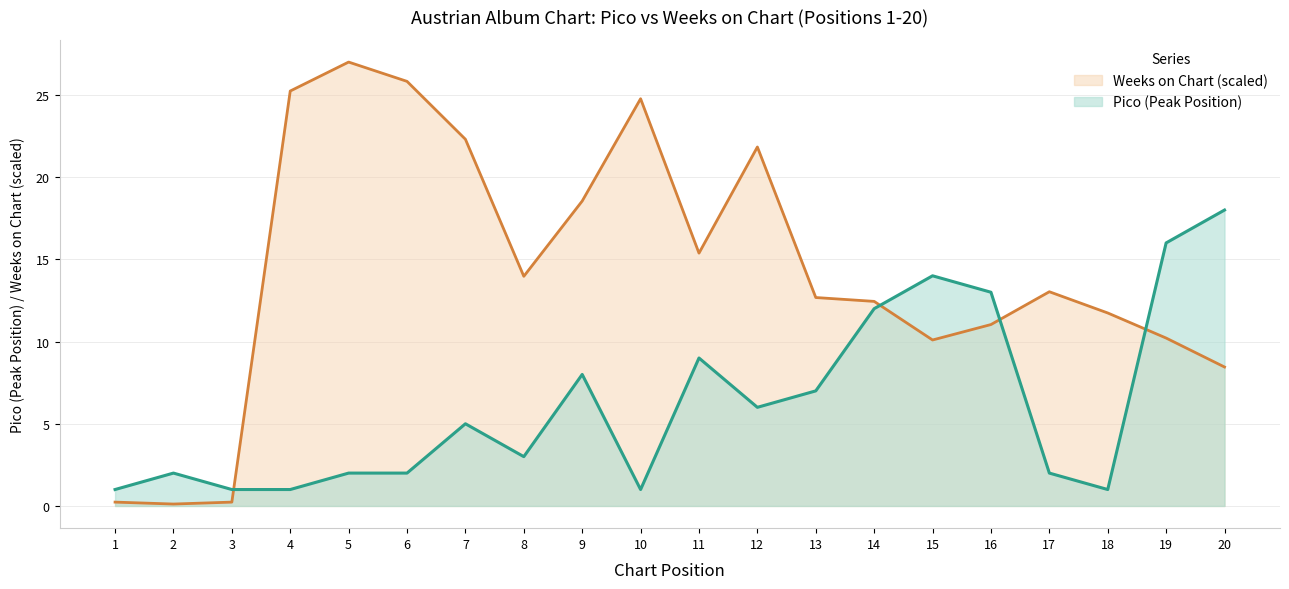

What is the value of the Pico point at the 5th from the left?

2.0